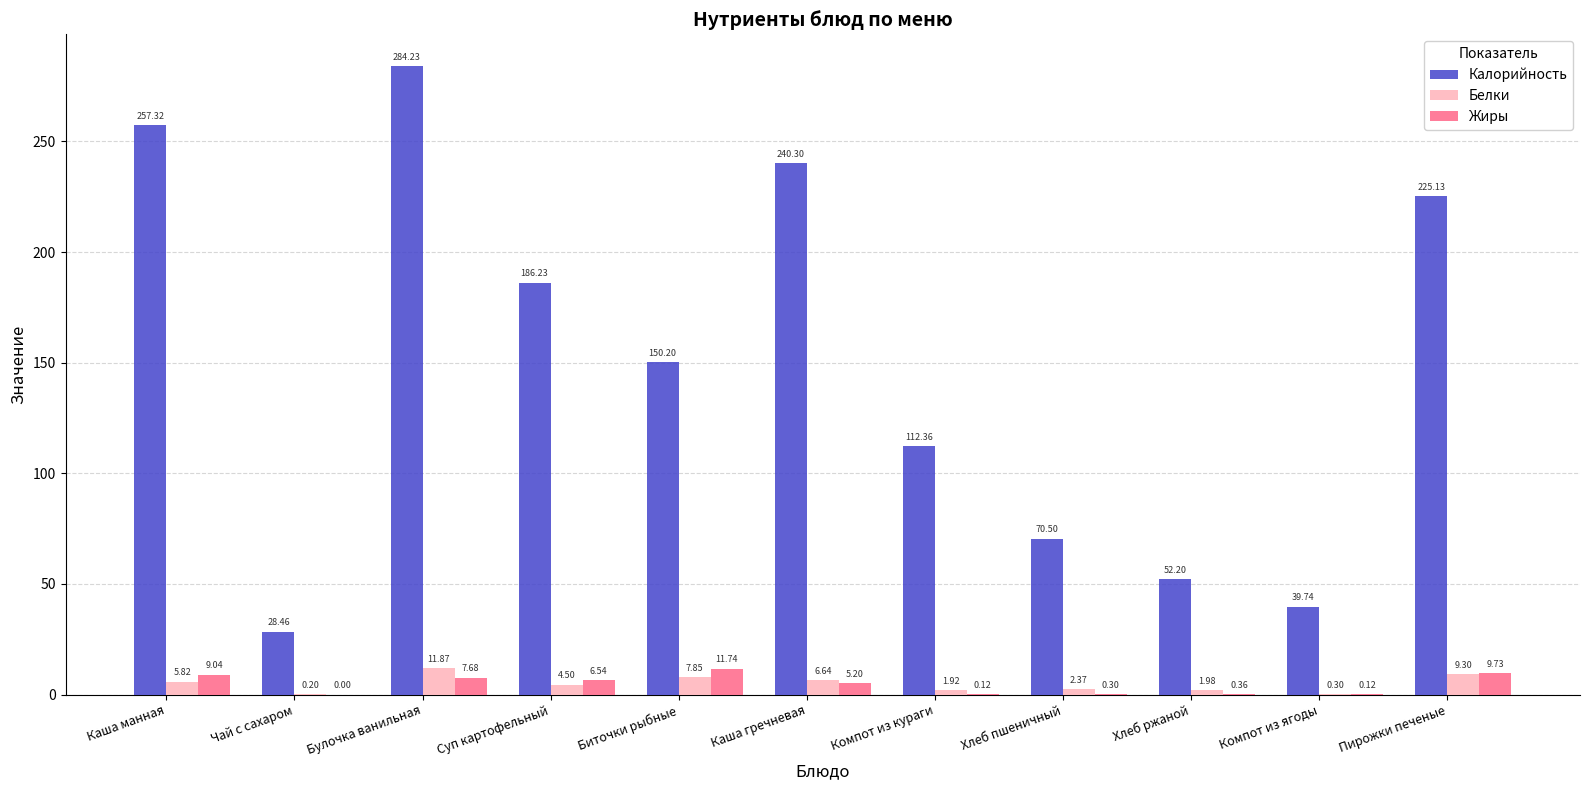

What is the difference between the Жиры values at Булочка ванильная and Каша манная?

1.4